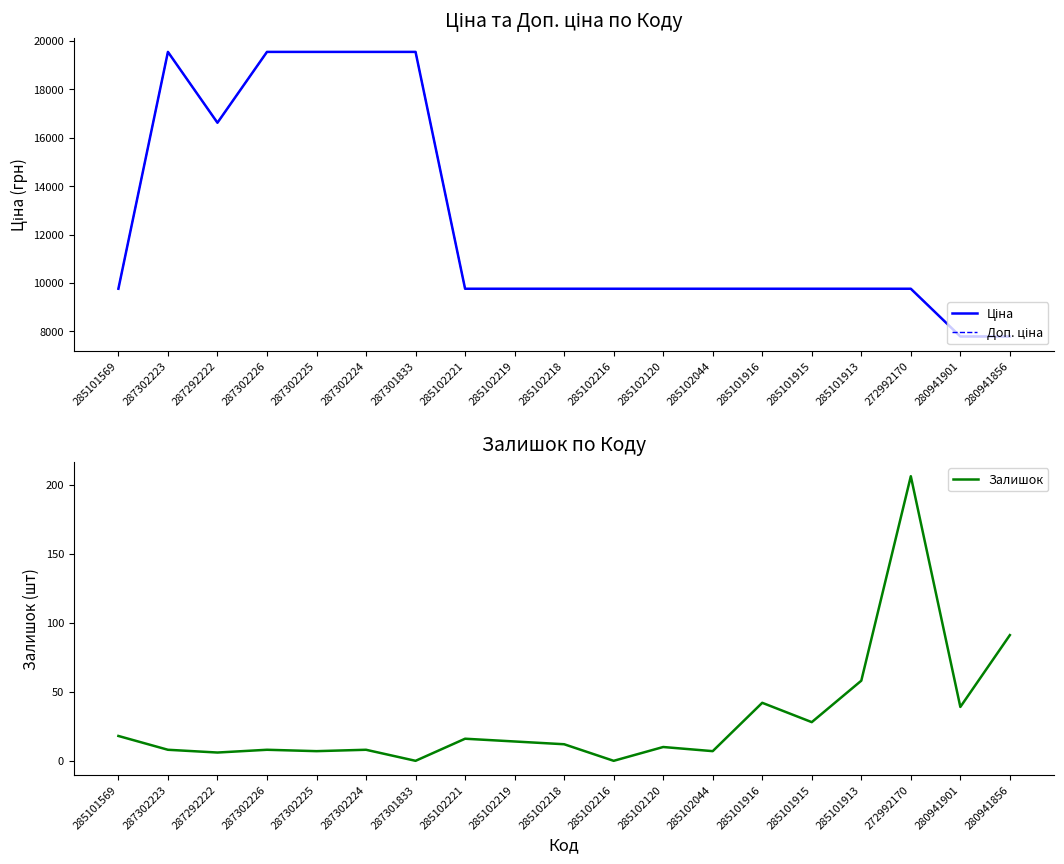

What is the label of the 15th point from the left?

285101915